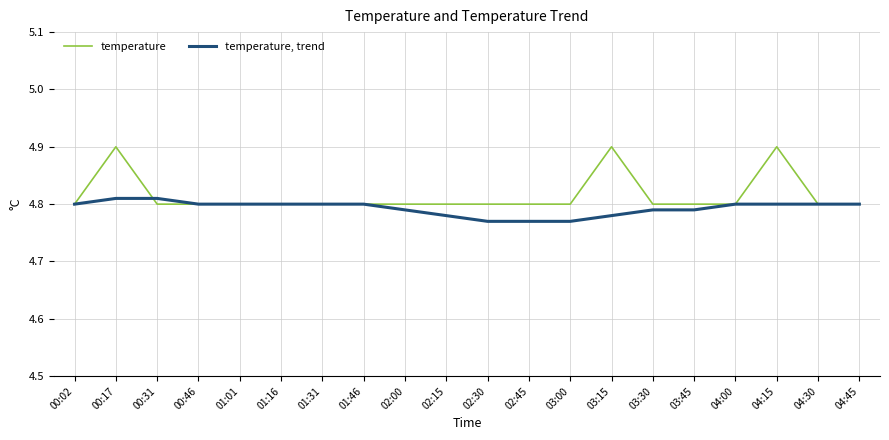

How many temperature, trend values are between 4 and 5?

20